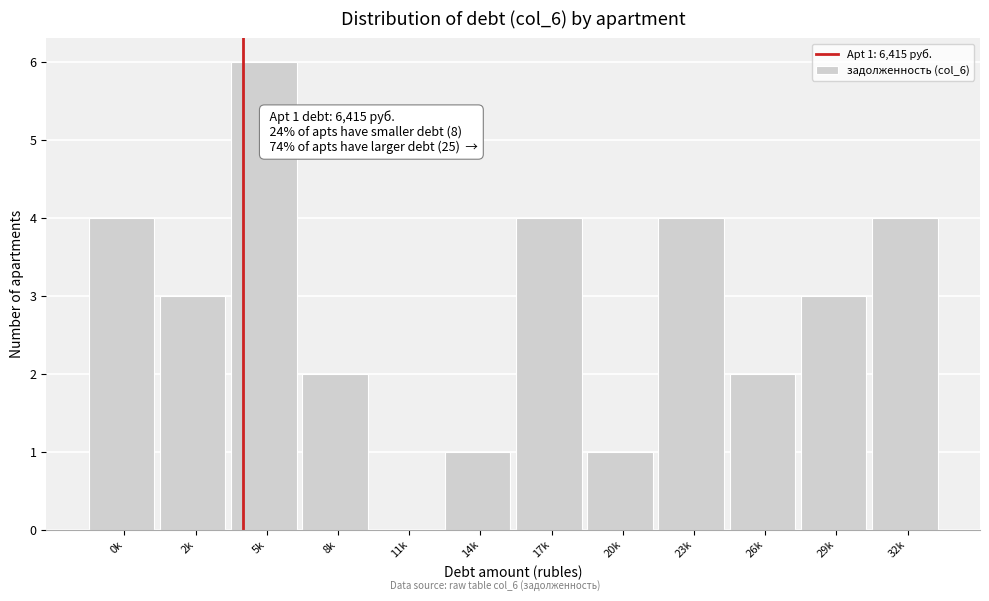

Reading left to right, what are all the values shown in this chart?

0k=4	2k=3	5k=6	8k=2	11k=0	14k=1	17k=4	20k=1	23k=4	26k=2	29k=3	32k=4